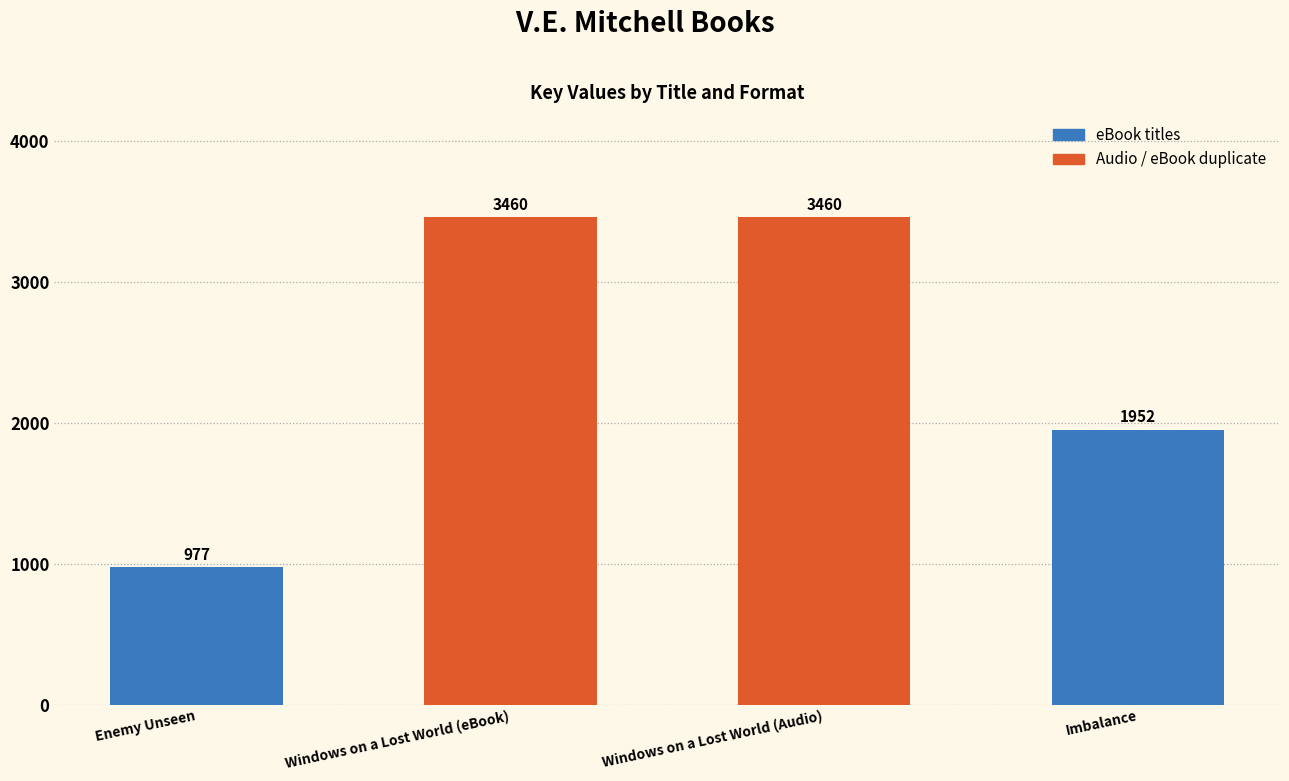

Reading left to right, extract all data points from this chart.

Enemy Unseen=977	Windows on a Lost World (eBook)=3460	Windows on a Lost World (Audio)=3460	Imbalance=1952